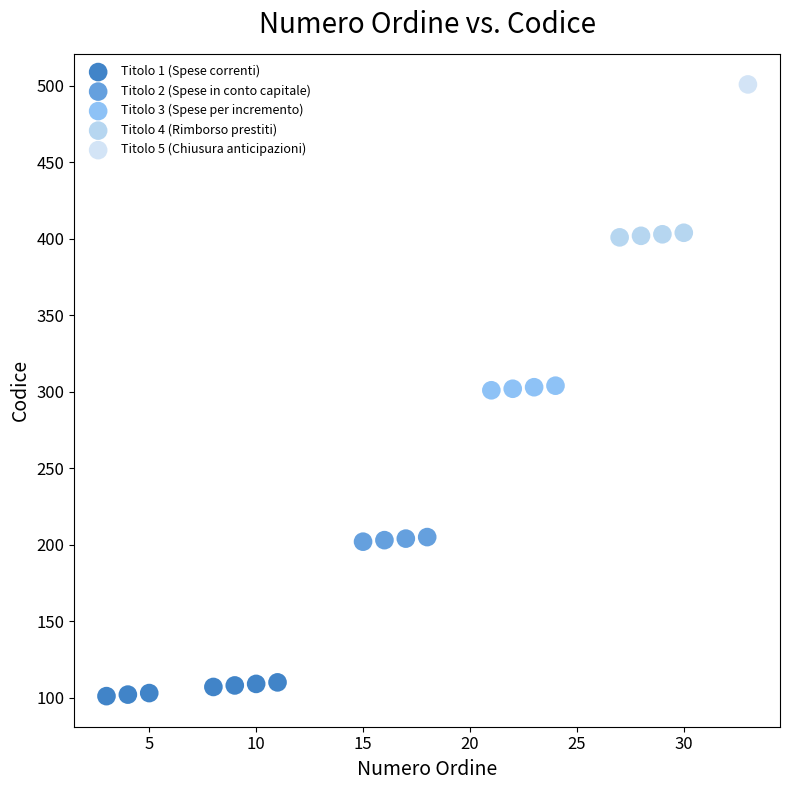

What are all the series names shown in the legend?

Titolo 1 (Spese correnti), Titolo 2 (Spese in conto capitale), Titolo 3 (Spese per incremento), Titolo 4 (Rimborso prestiti), Titolo 5 (Chiusura anticipazioni)